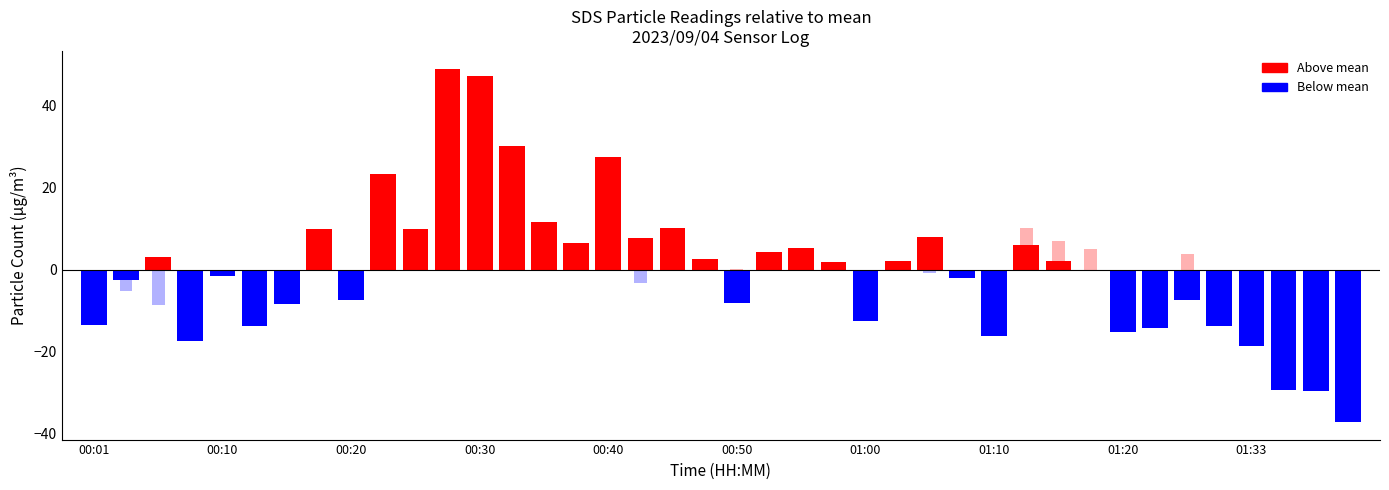

At which label does SDS_P1 reach its minimum?

01:40